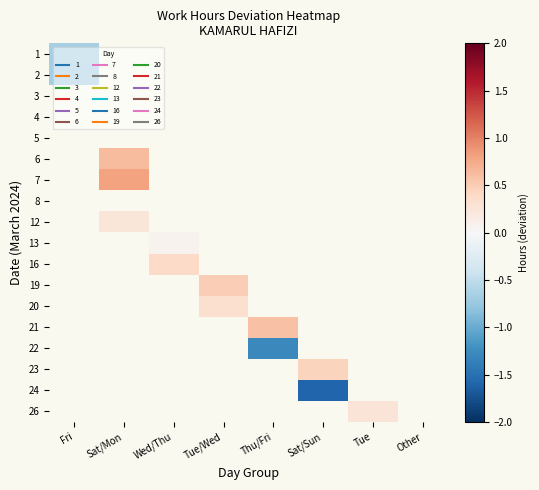

What is the smallest value displayed?

-1.6